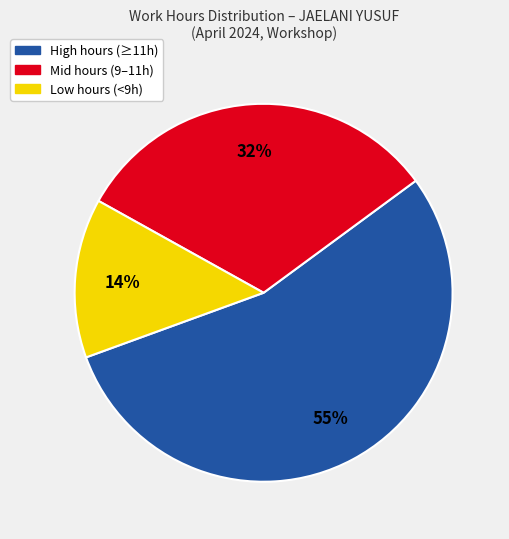

What percentage is the Low hours (<9h) slice, to the nearest percent?

14%